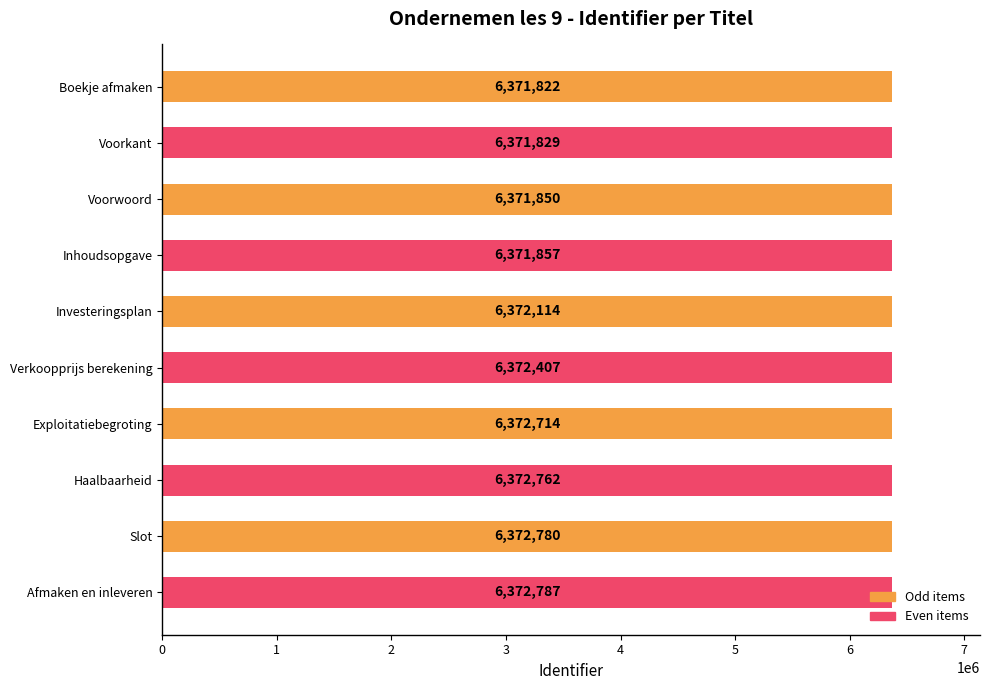

What is the minimum value shown in the chart?

6371822